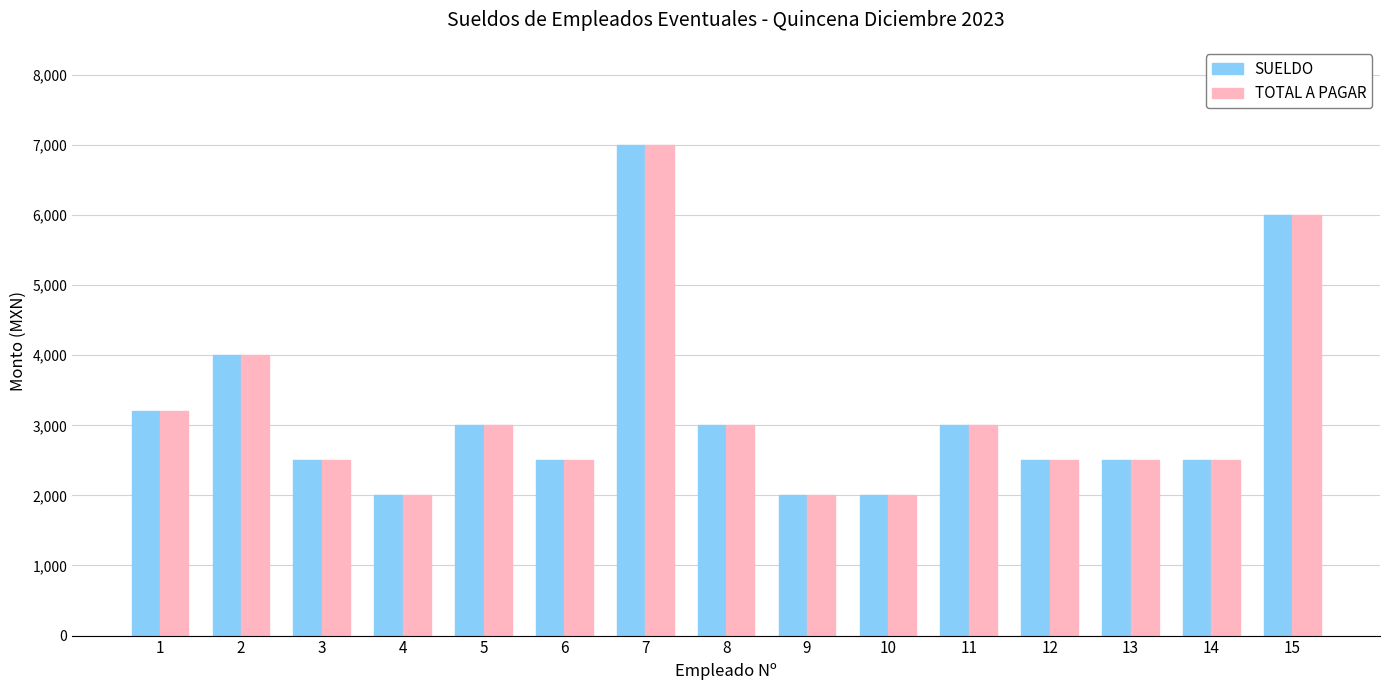

What is the average value of the SUELDO series?

3180